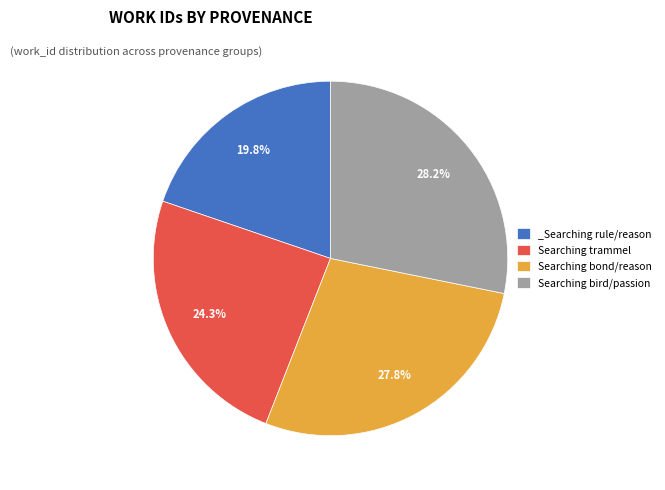

Which category has the smallest portion of the pie?

_Searching rule/reason